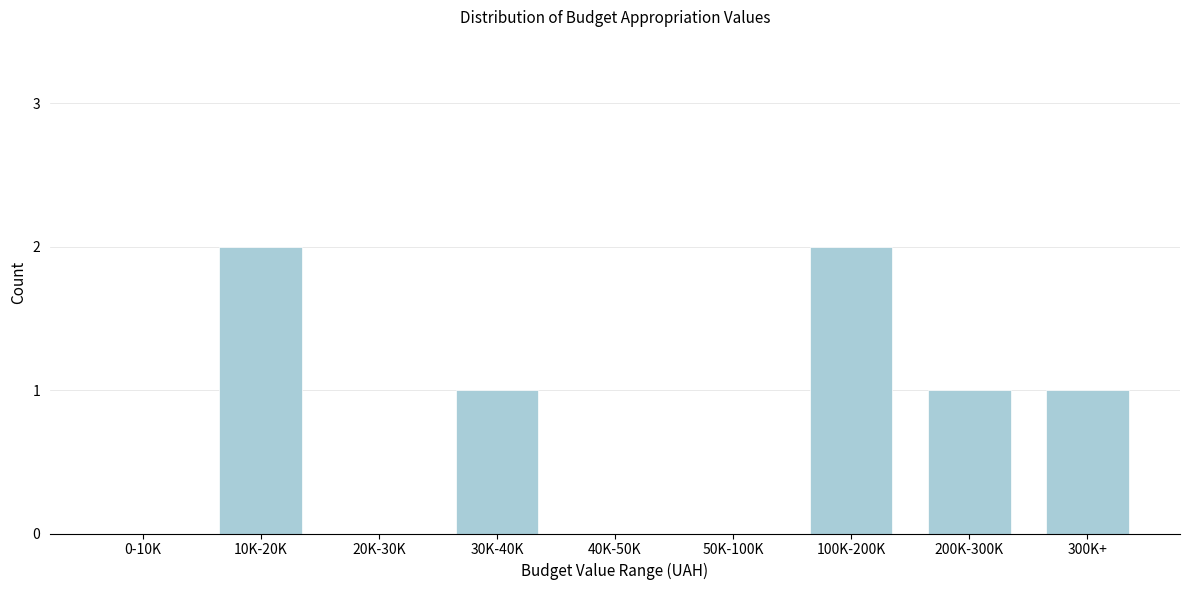

Reading left to right, extract all data points from this chart.

0-10K=0	10K-20K=2	20K-30K=0	30K-40K=1	40K-50K=0	50K-100K=0	100K-200K=2	200K-300K=1	300K+=1